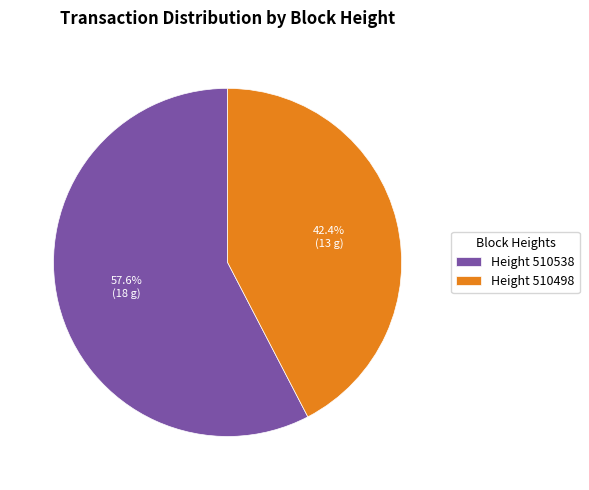

Rank the categories by value from highest to lowest.

Height 510538, Height 510498